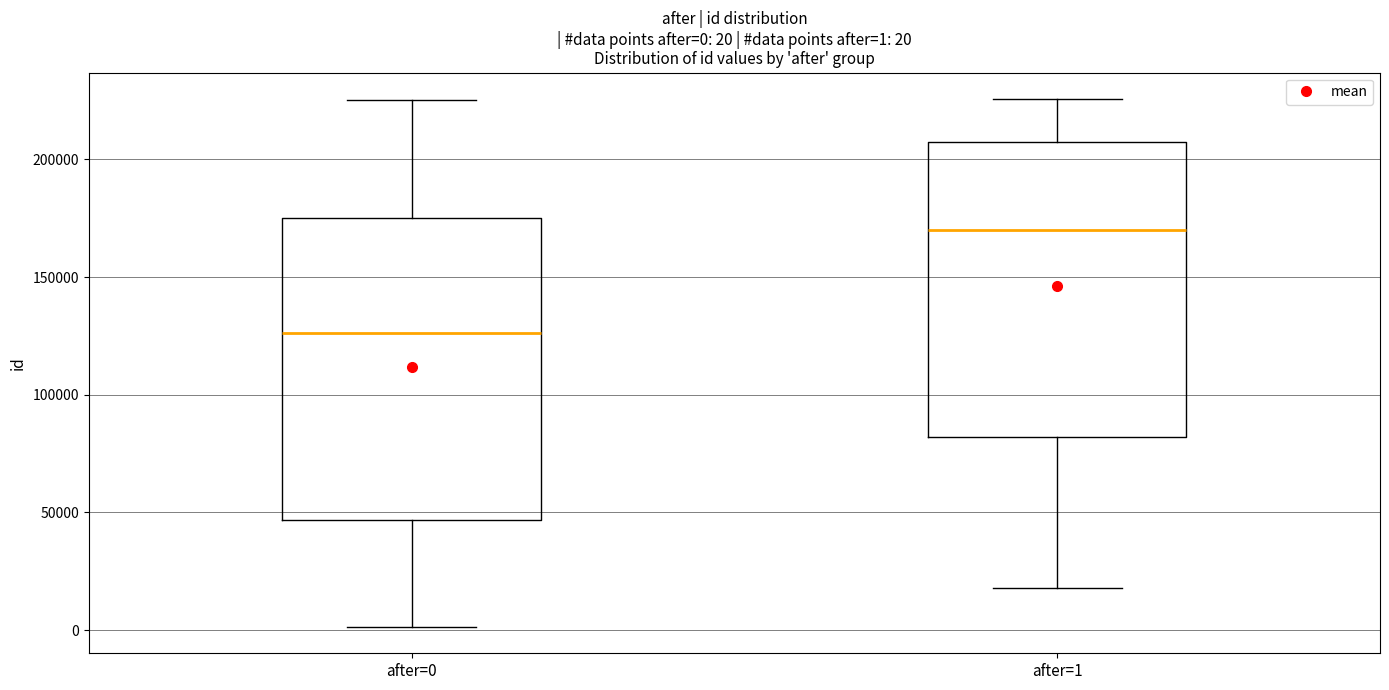

Which box has the highest median line?

after=1